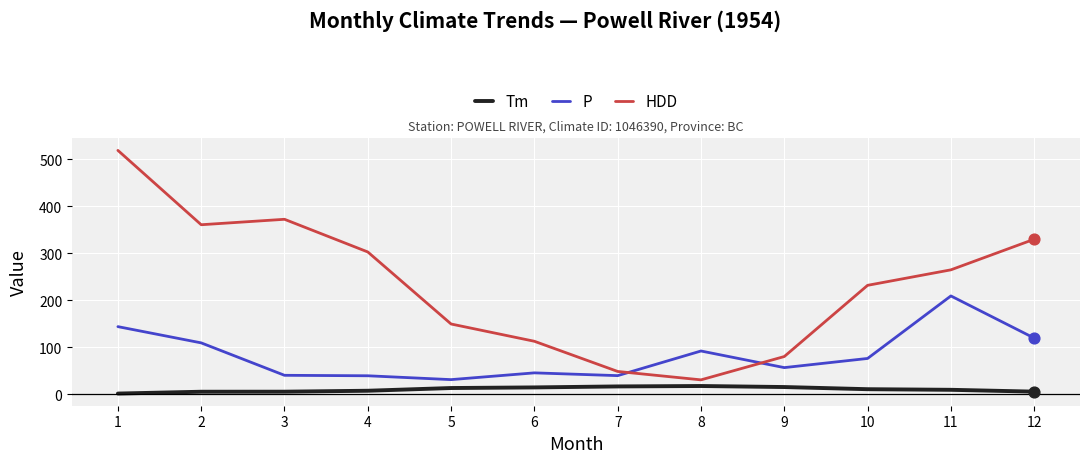

Which series has the widest spread of values?

HDD